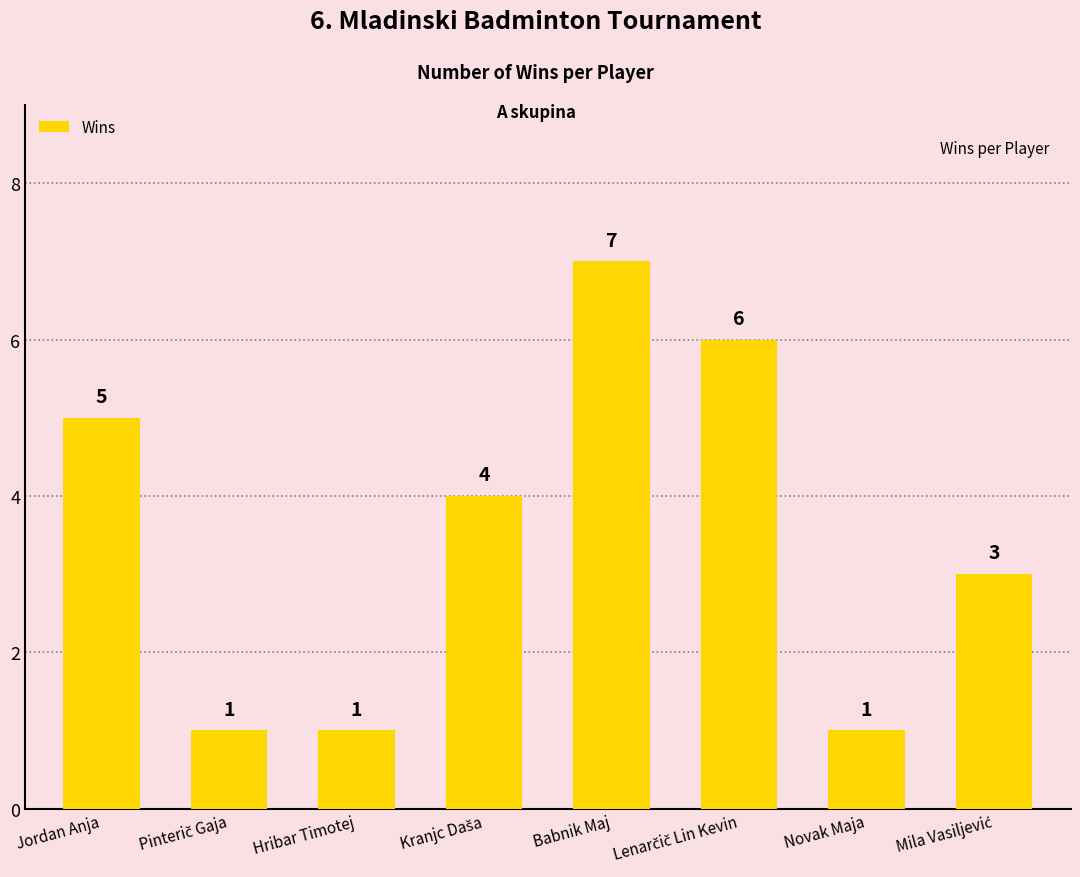

At which label does the data first exceed 4?

Jordan Anja